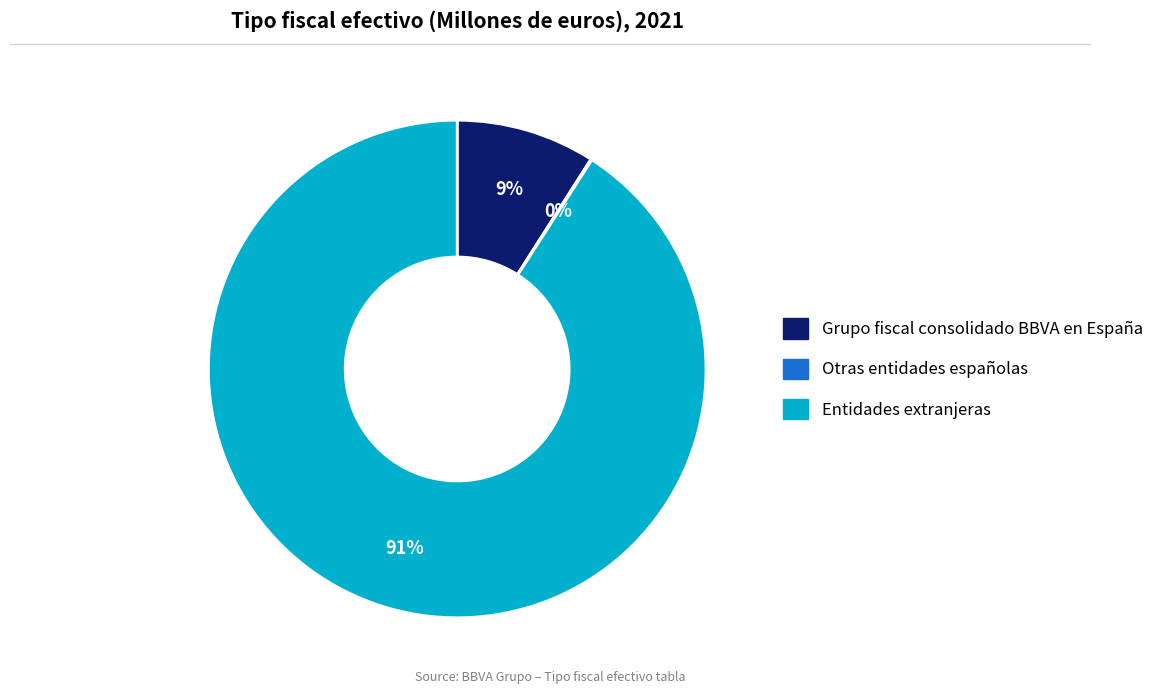

To the nearest percent, what is the difference between the largest and smallest slice percentages?

91%